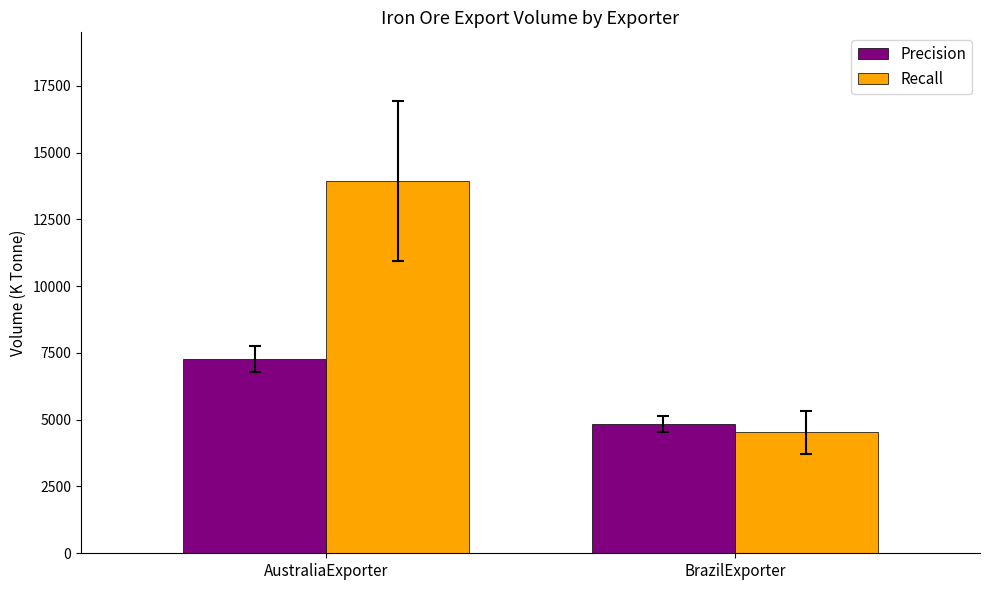

How many bars are there in total?

4